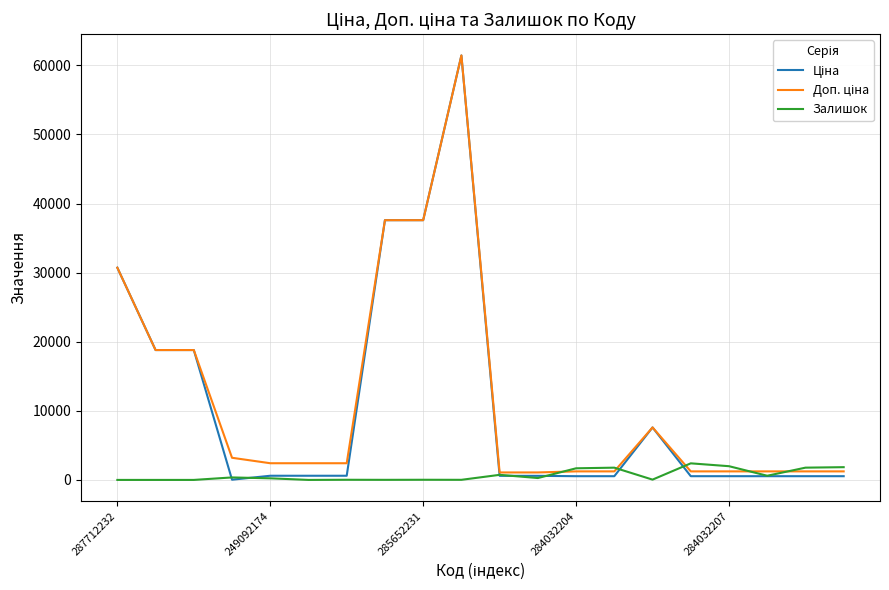

Rank the series by their maximum value, from lowest to highest.

Залишок, Ціна, Доп. ціна